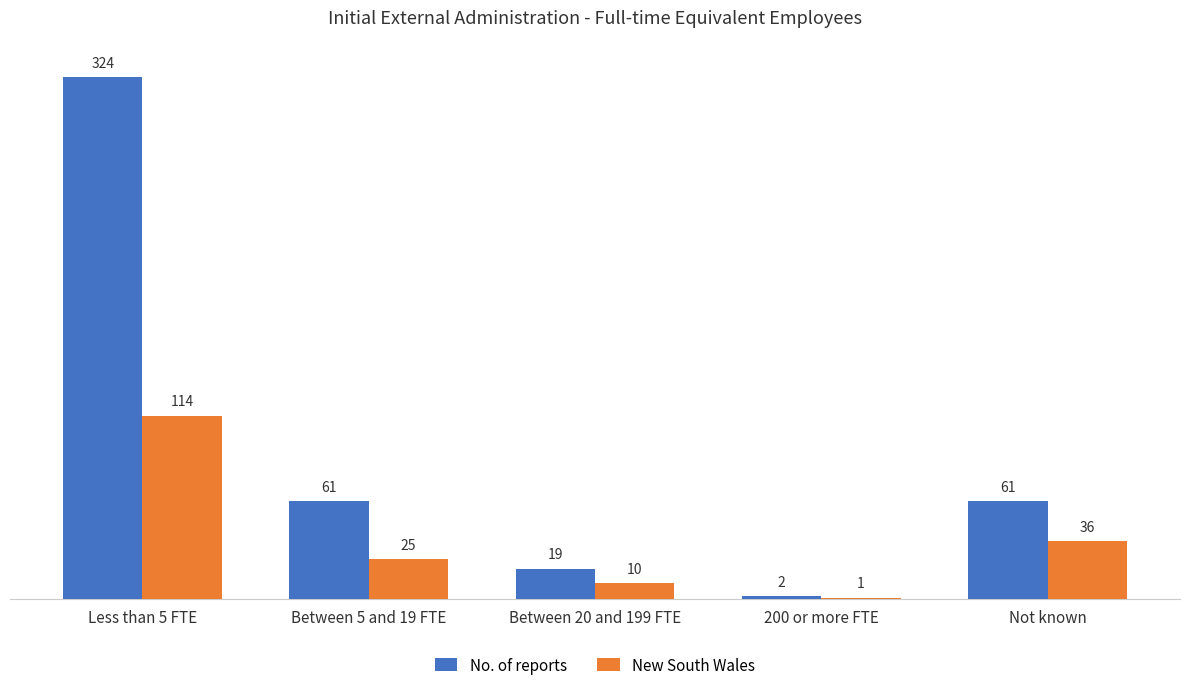

How many series are shown in this chart?

2